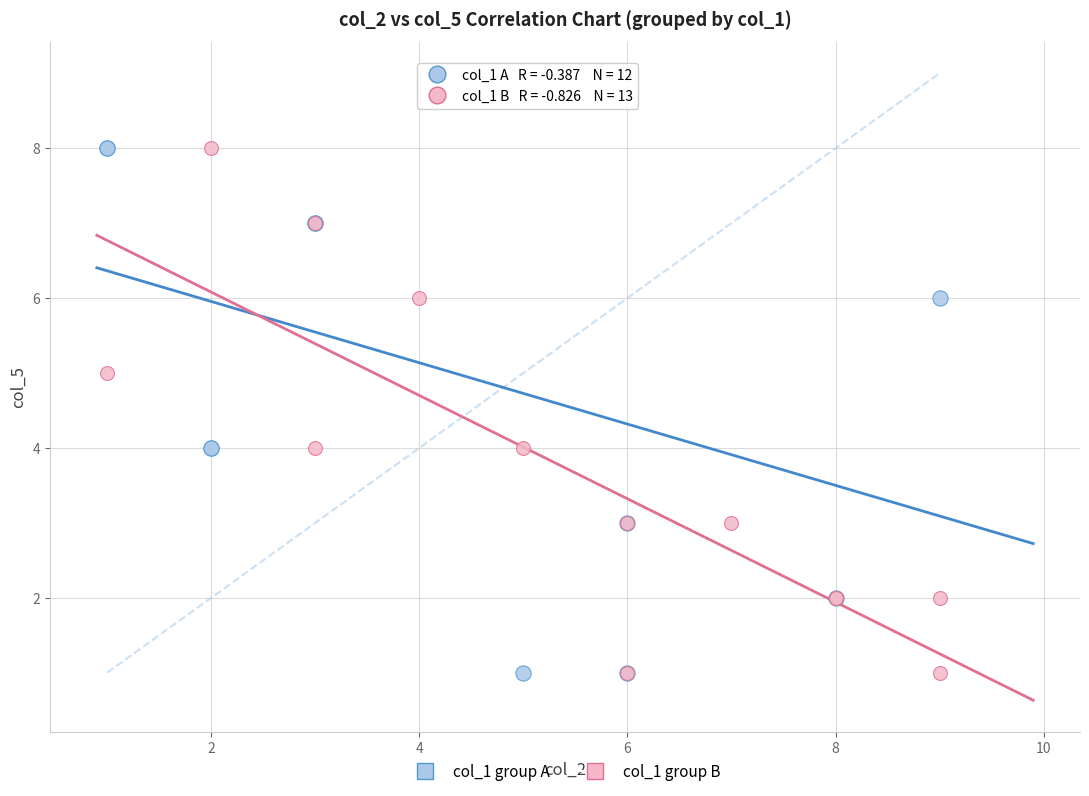

Which series has the widest spread of Y values?

col_1 group A